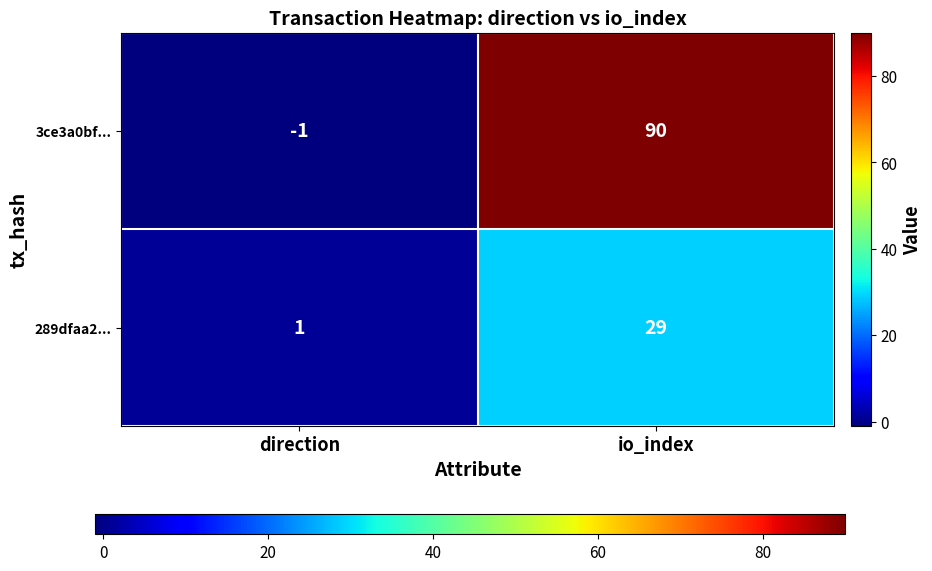

What is the maximum value shown in the chart?

90